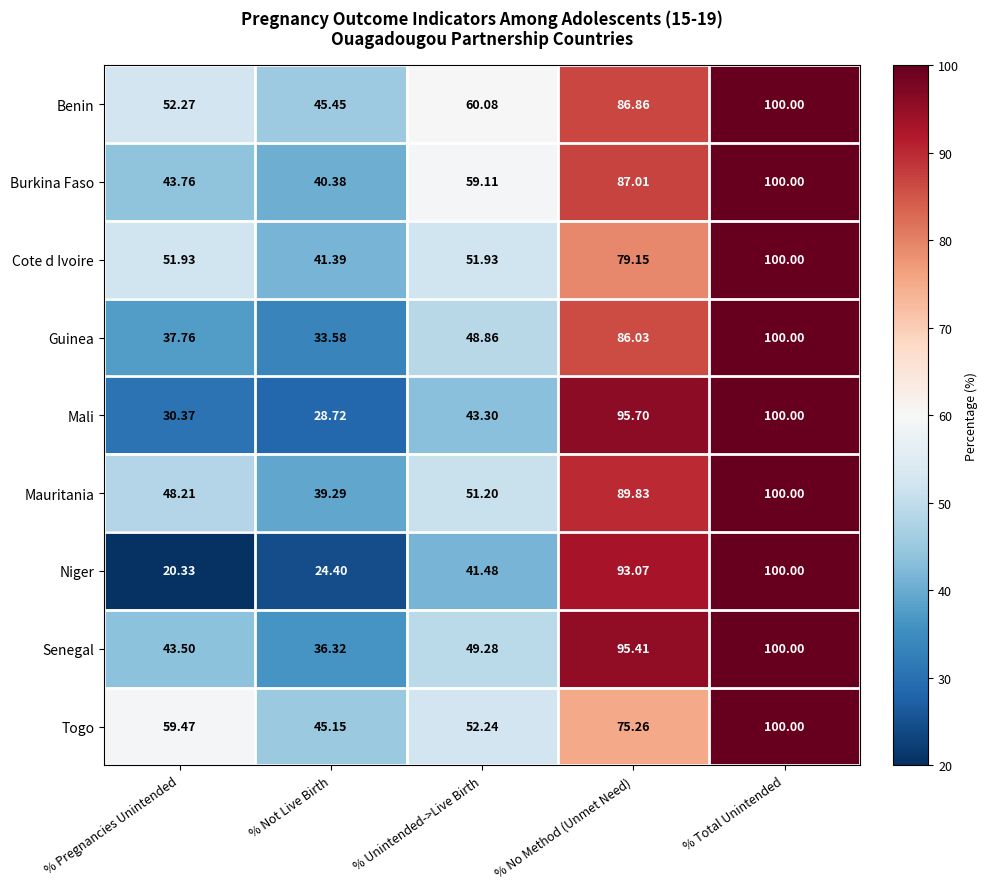

Between % Unintended->Live Birth and % Total Unintended, which series saw the biggest shift?

Niger